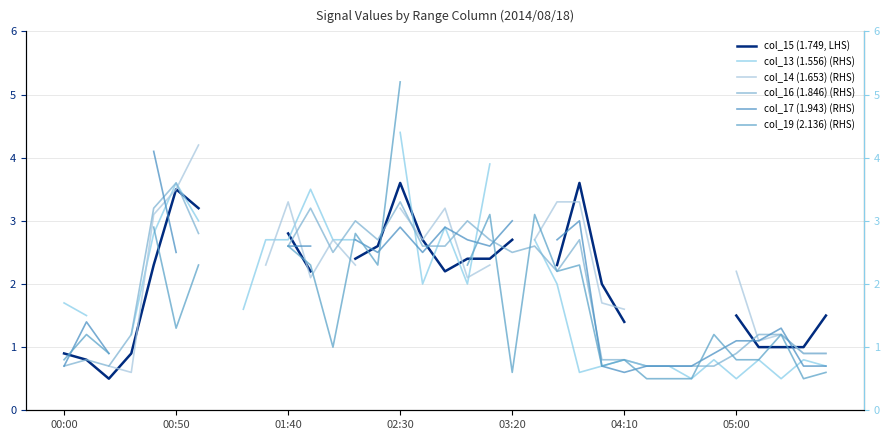

Does the chart have visible grid lines?

Yes